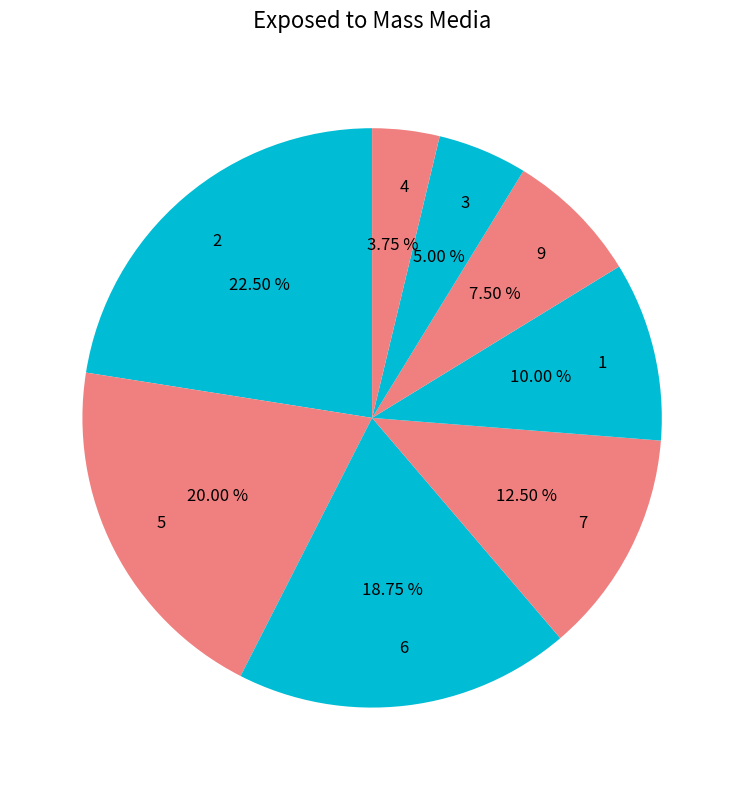

How many segments does this pie chart have?

8